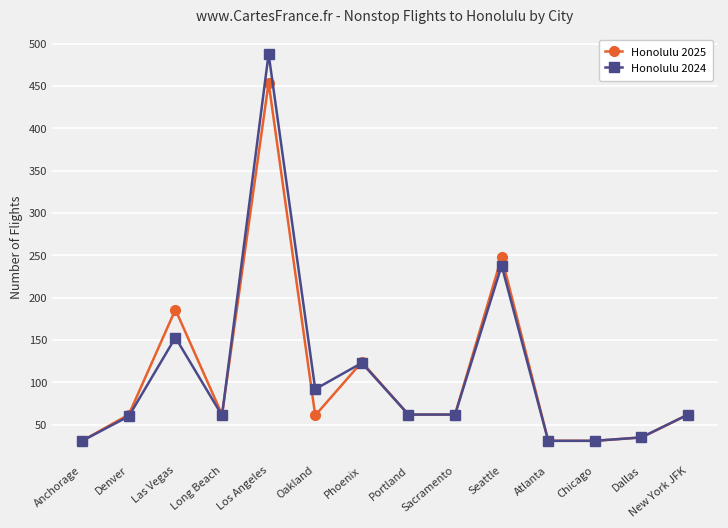

What is the label of the 12th point from the left?

Chicago